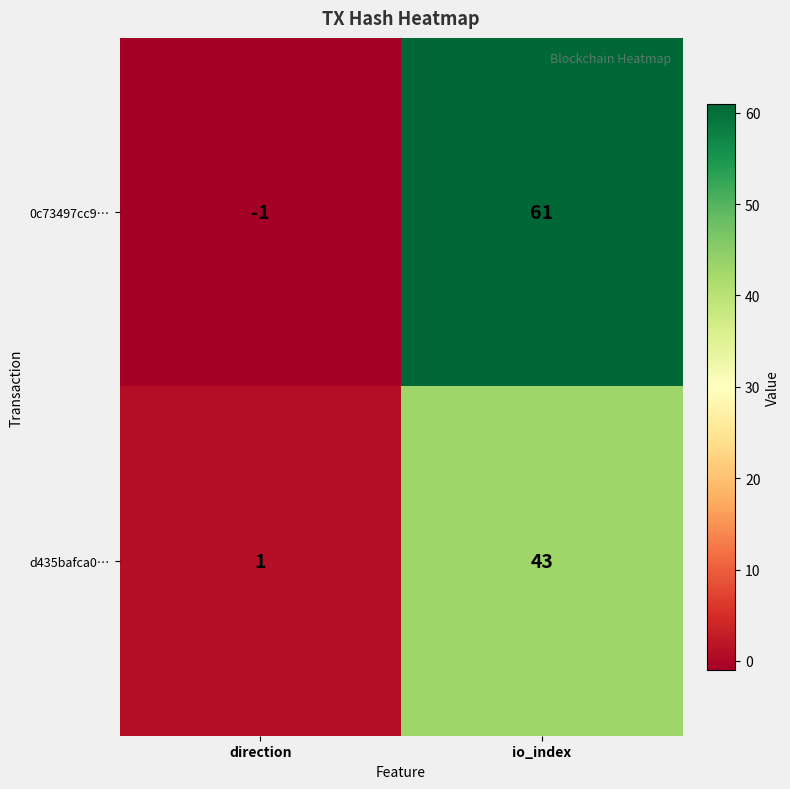

Reading left to right, extract all data points from this chart.

0c73497cc9…: -1	61
d435bafca0…: 1	43